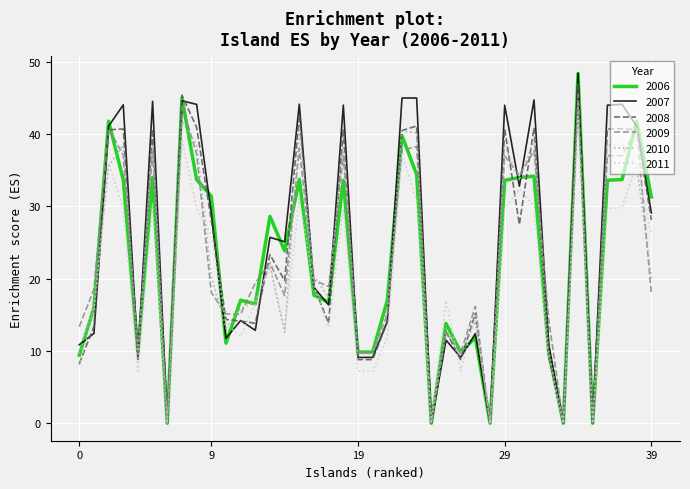

What is the maximum value shown in the chart?

48.4